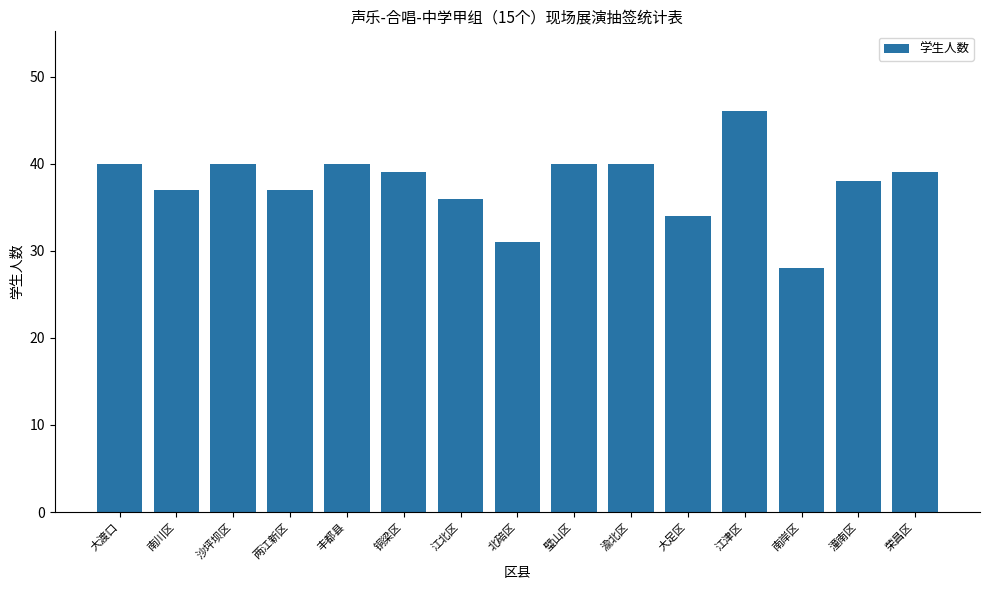

What is the maximum value shown in the chart?

46